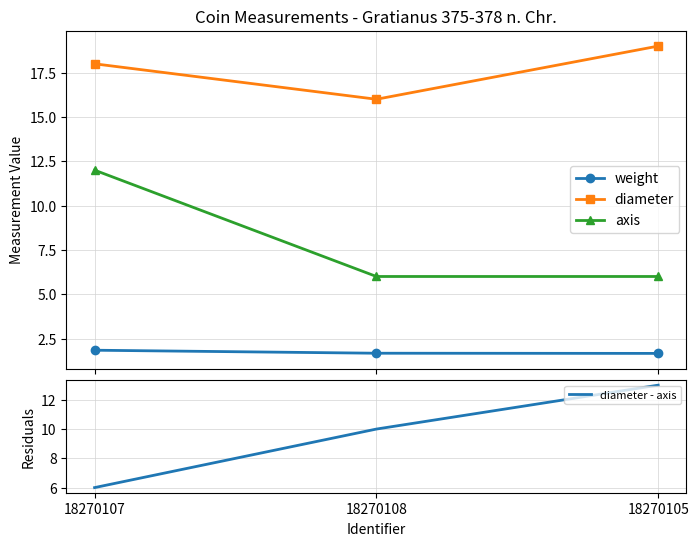

At which label does weight reach its peak?

18270107